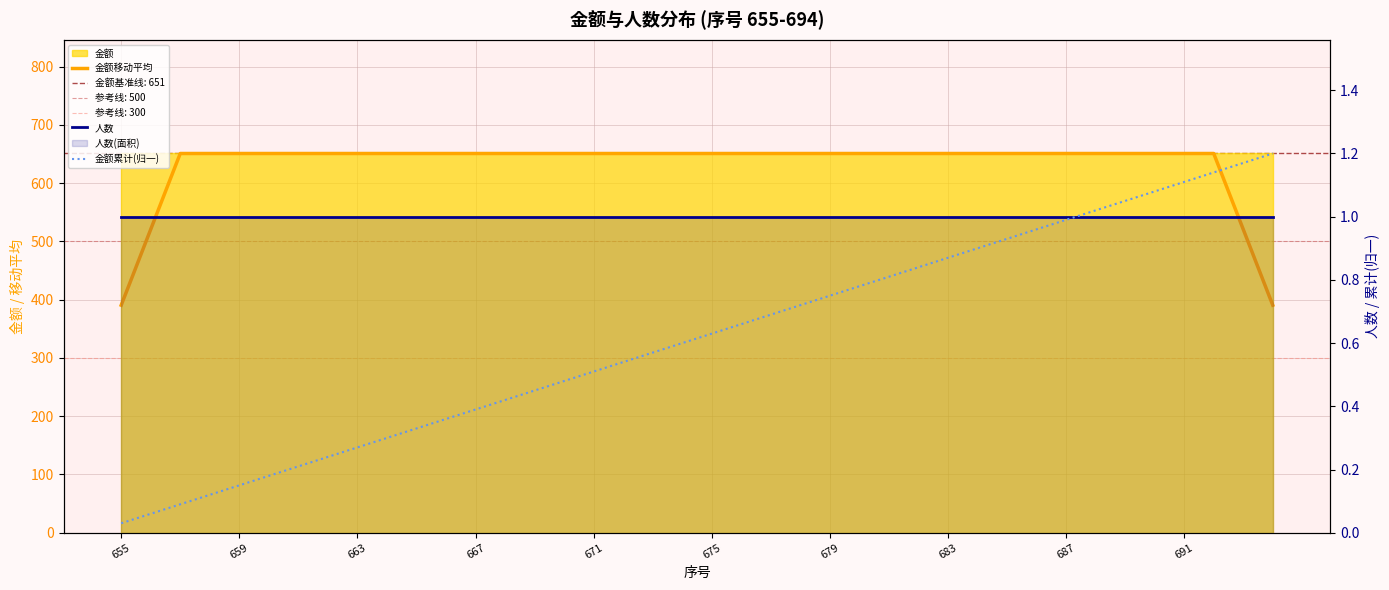

How many data points in 金额移动平均 are less than 651?

4